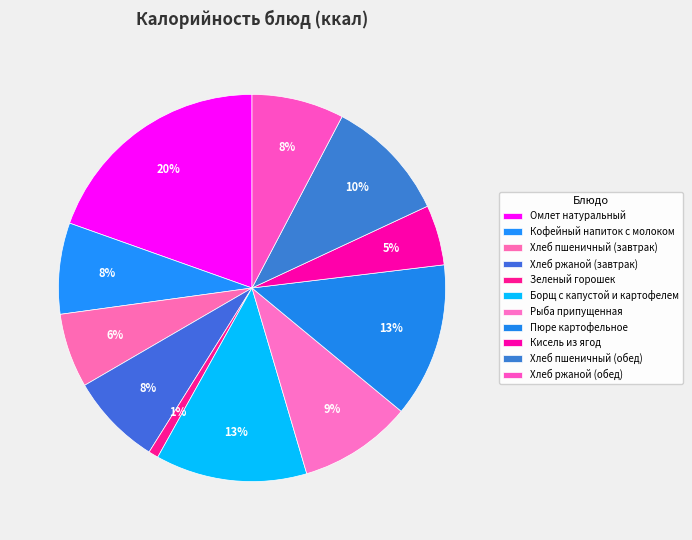

Which category has the smallest portion of the pie?

Зеленый горошек